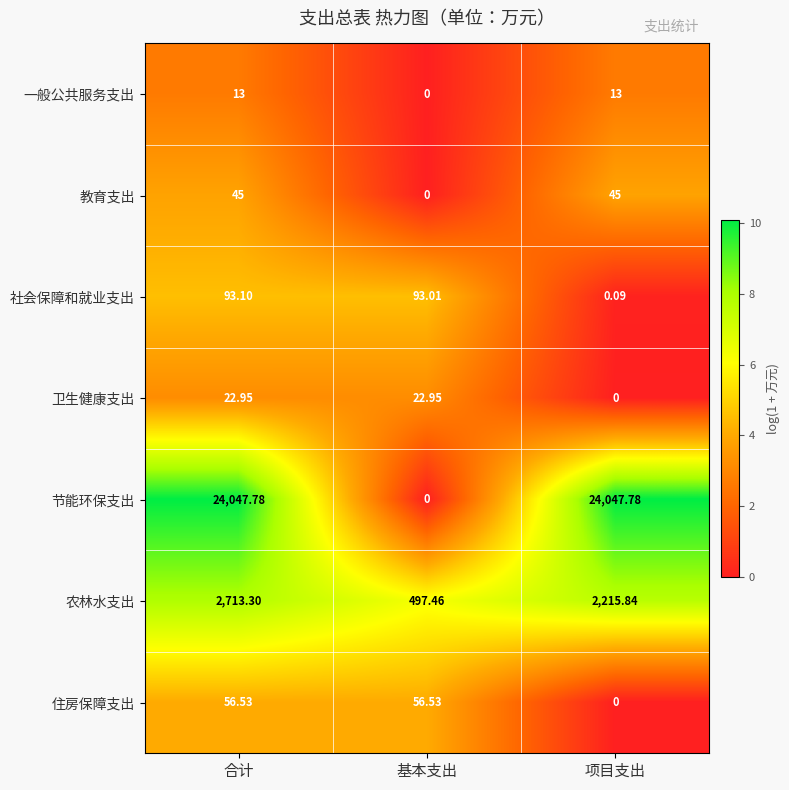

Rank the series at 合计 from lowest to highest value.

一般公共服务支出, 卫生健康支出, 教育支出, 住房保障支出, 社会保障和就业支出, 农林水支出, 节能环保支出